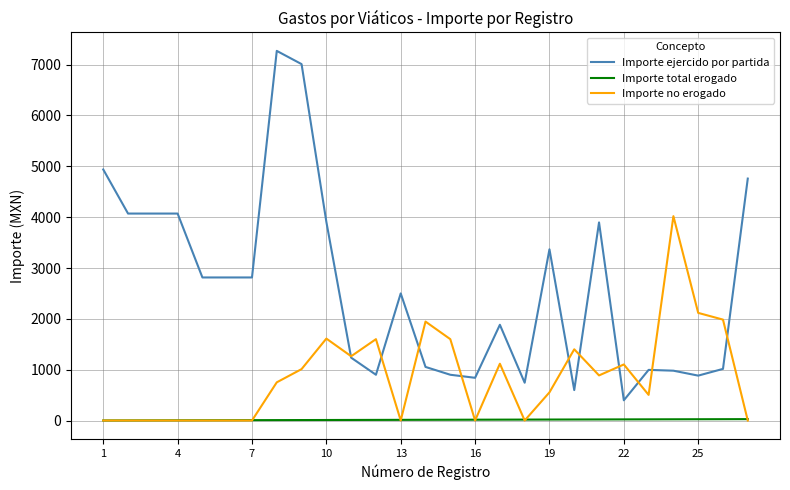

What is the sum of all Importe no erogado values?

23470.8